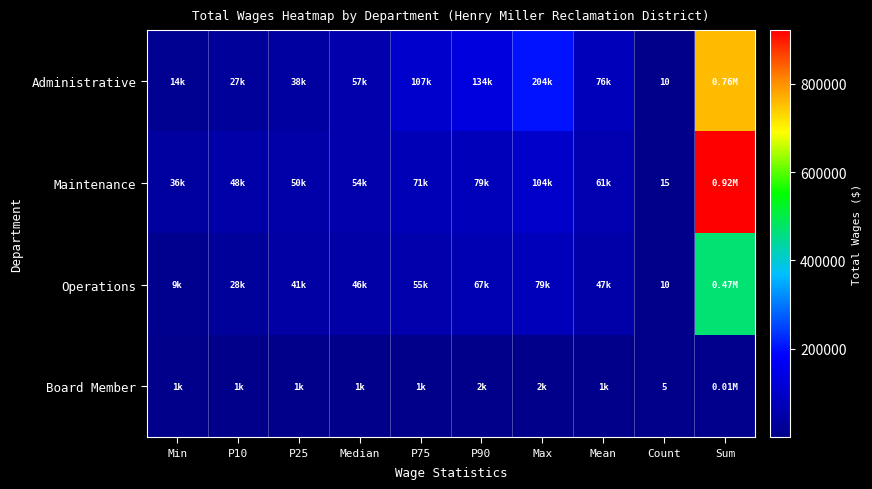

The value of Maintenance at P25 is 28312.6. True or false?

False